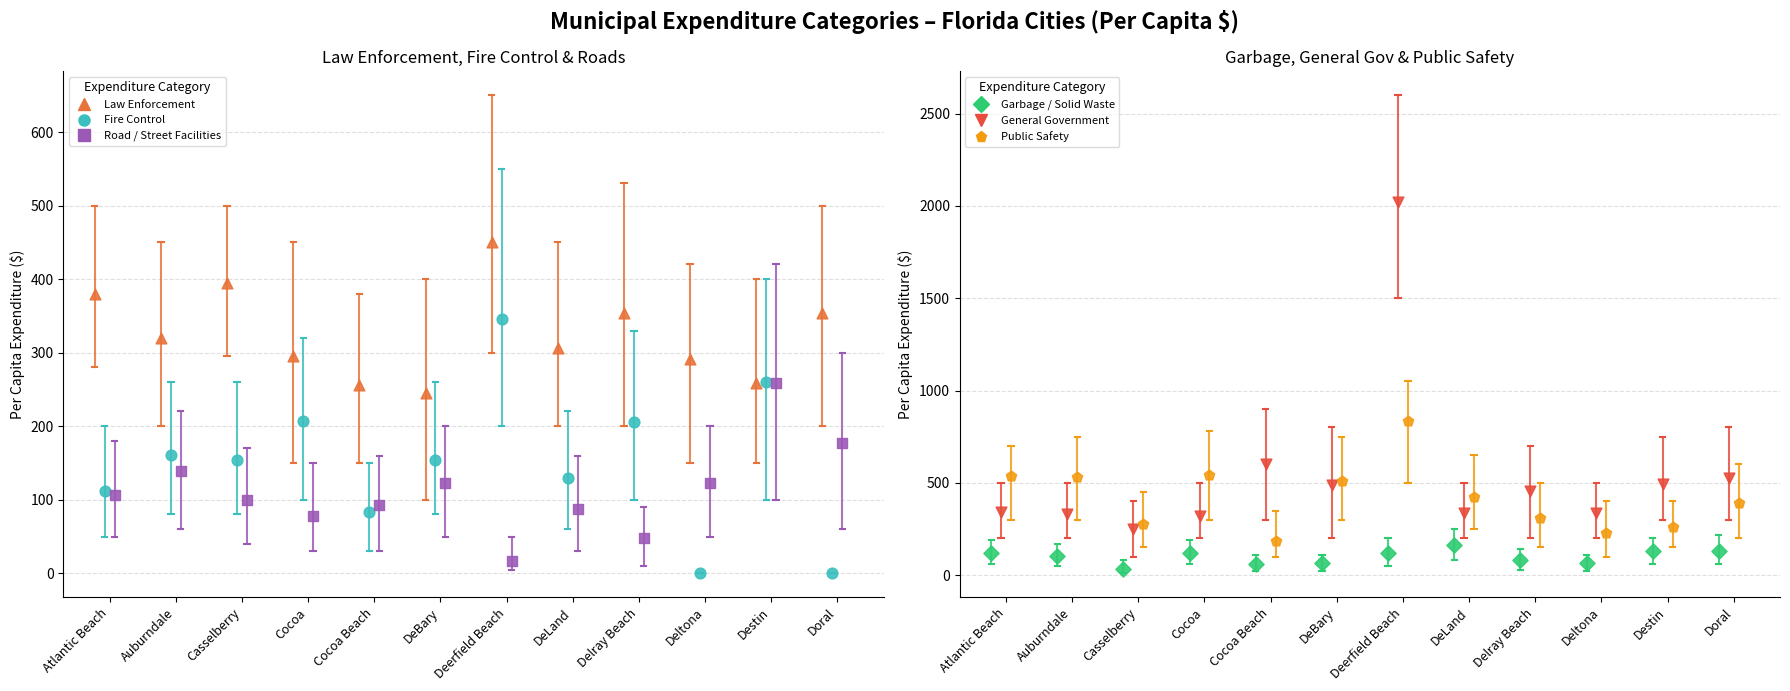

Which series reaches the maximum Y coordinate?

General Government